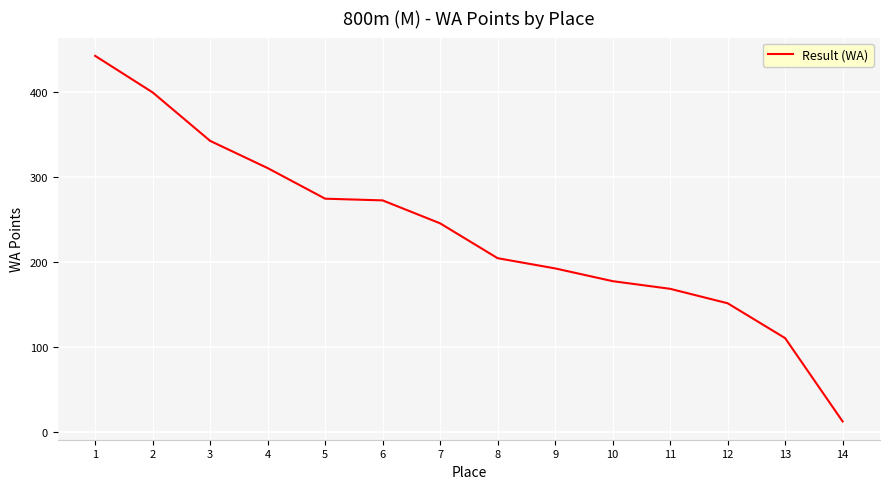

Approximately how many times larger is the value at 2 compared to 12?

2.6